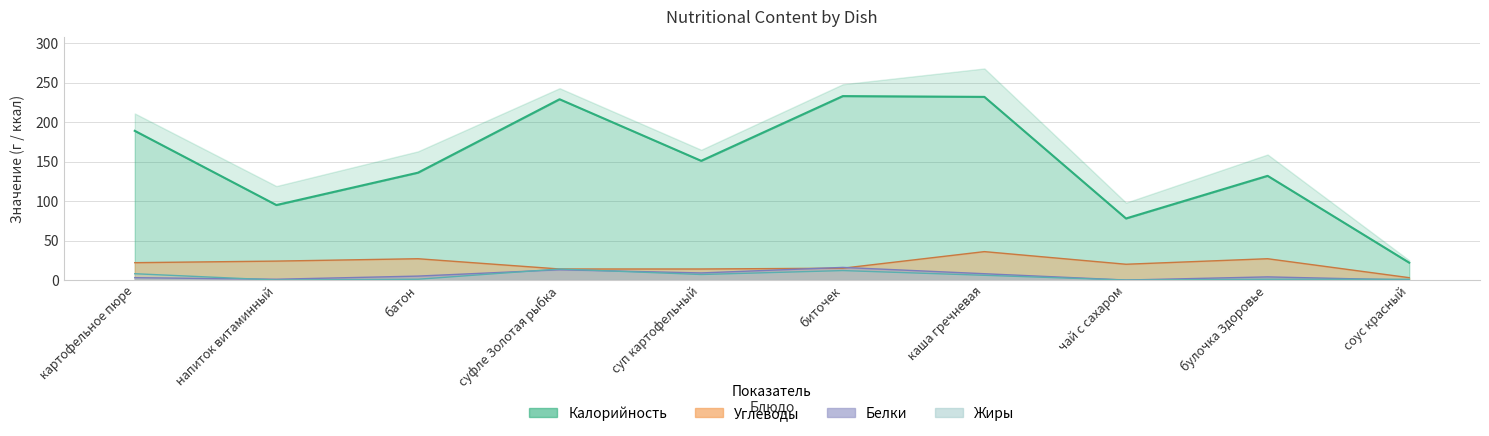

True or false: Калорийность and Жиры intersect in this chart.

False